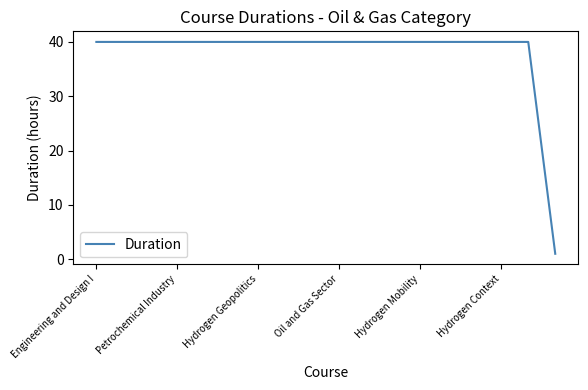

What is the average value?

38